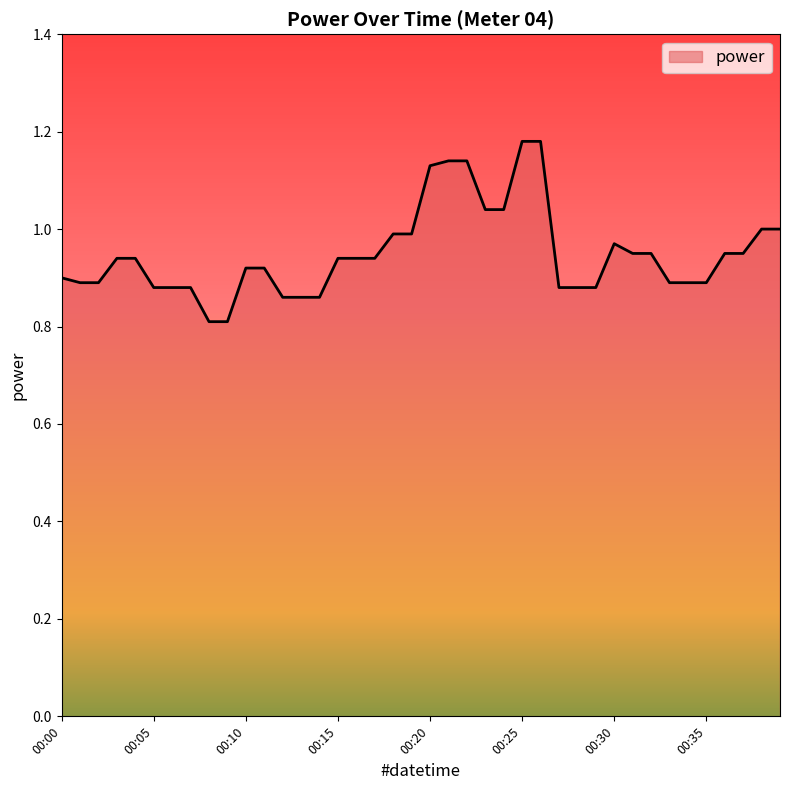

What is the difference between the maximum and minimum values?

0.4